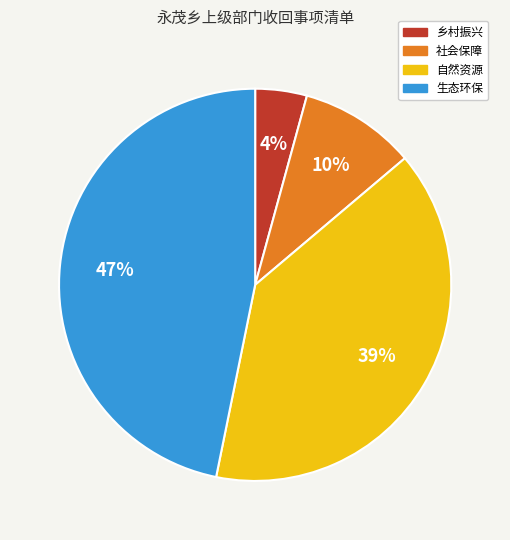

True or false: 自然资源 accounts for 49% of the total.

False